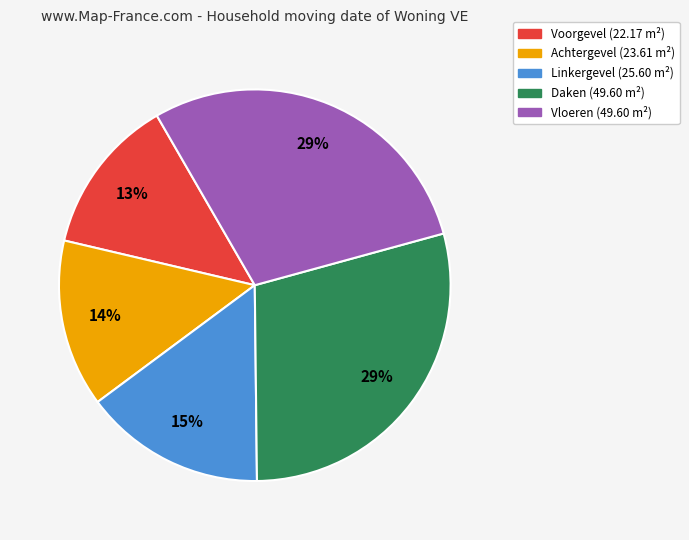

What is the smallest slice in the pie chart?

Voorgevel